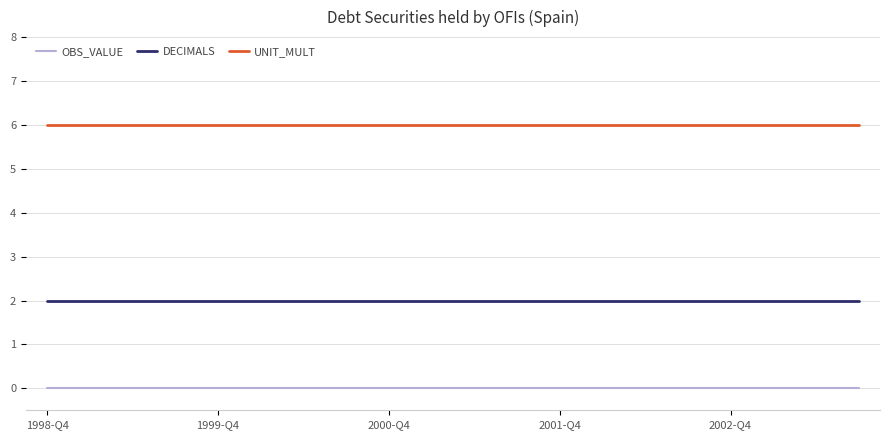

Count the number of categories in the chart.

20